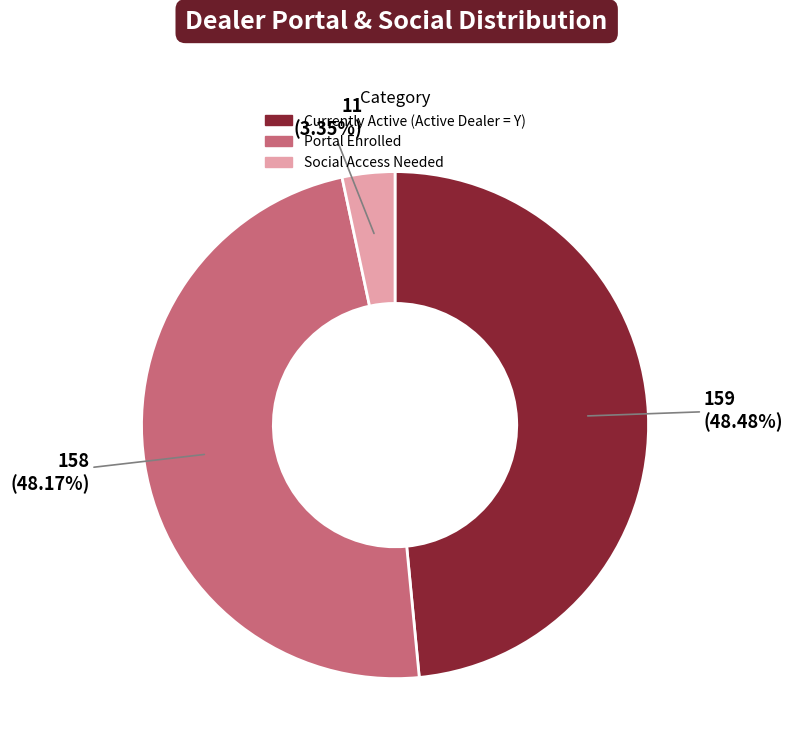

What is the smallest slice in the pie chart?

Social Access Needed